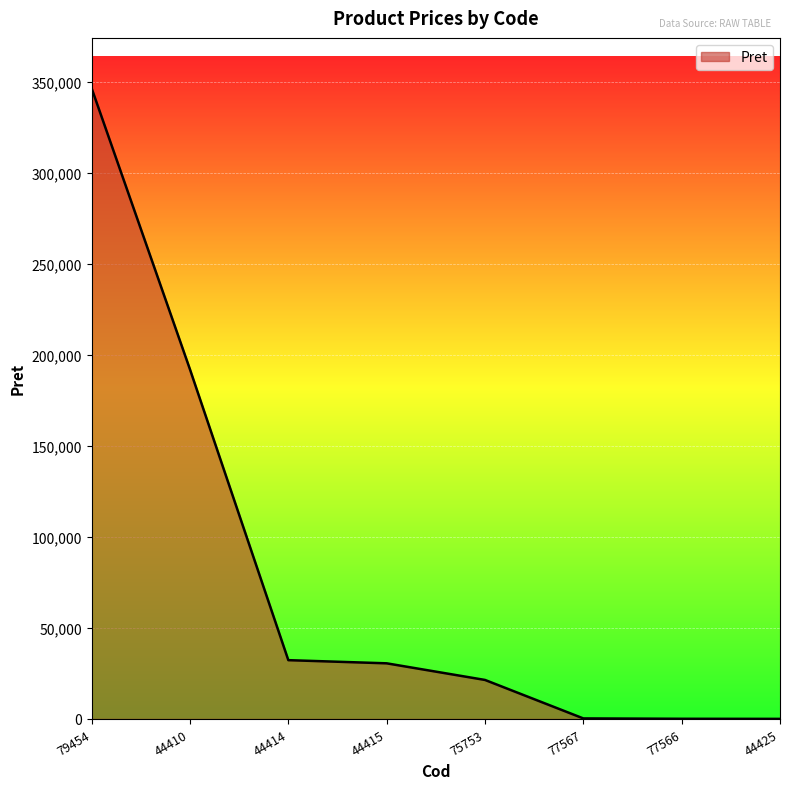

What is the difference between the second highest and minimum values?

191953.2